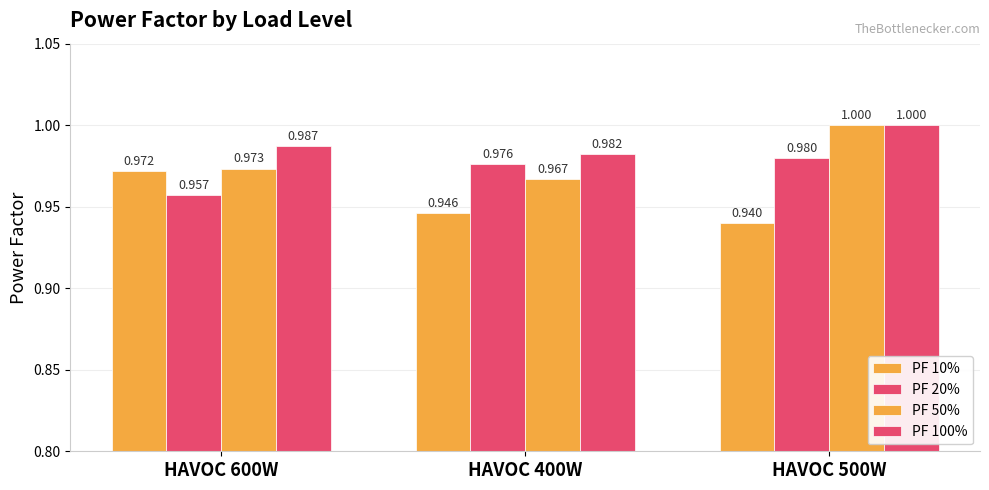

Which series has the widest spread of values?

PF 50%